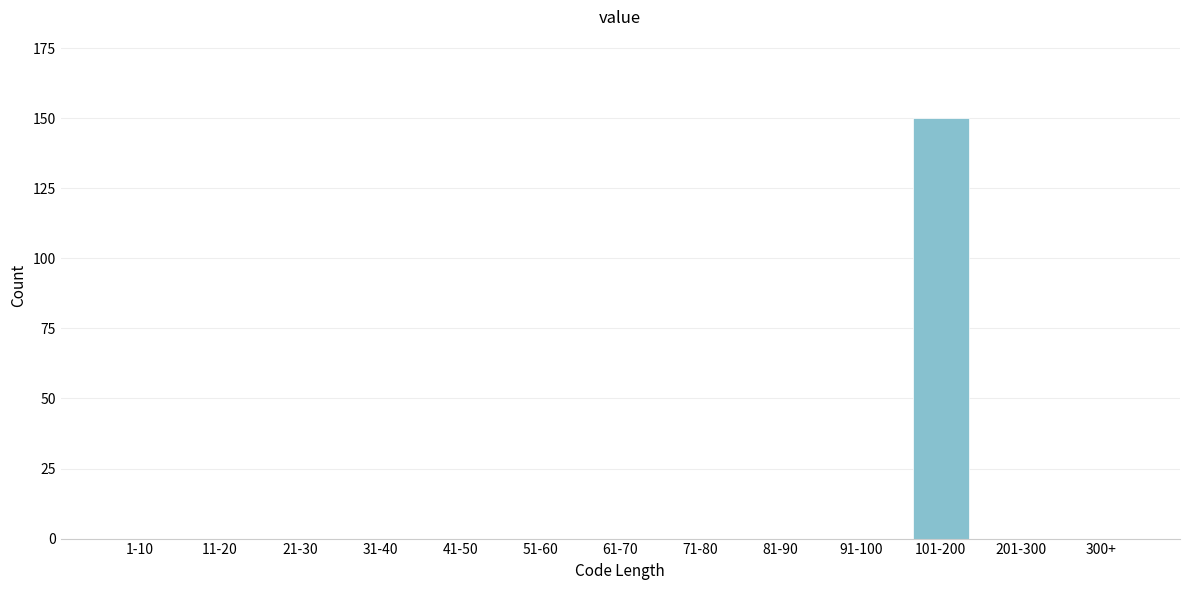

Reading left to right, what are all the values shown in this chart?

1-10=0	11-20=0	21-30=0	31-40=0	41-50=0	51-60=0	61-70=0	71-80=0	81-90=0	91-100=0	101-200=150	201-300=0	300+=0